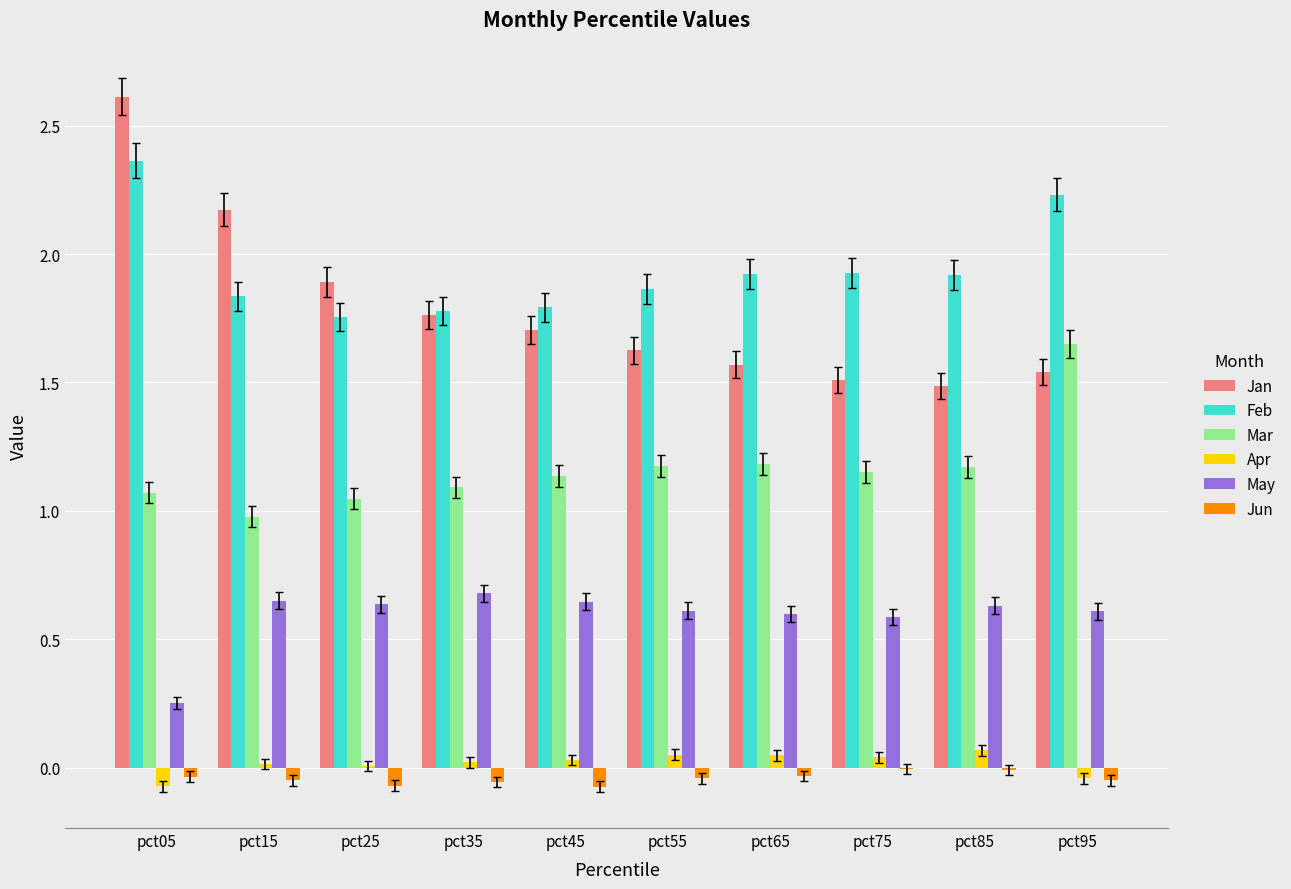

Which category has the highest value in the Feb series?

pct05